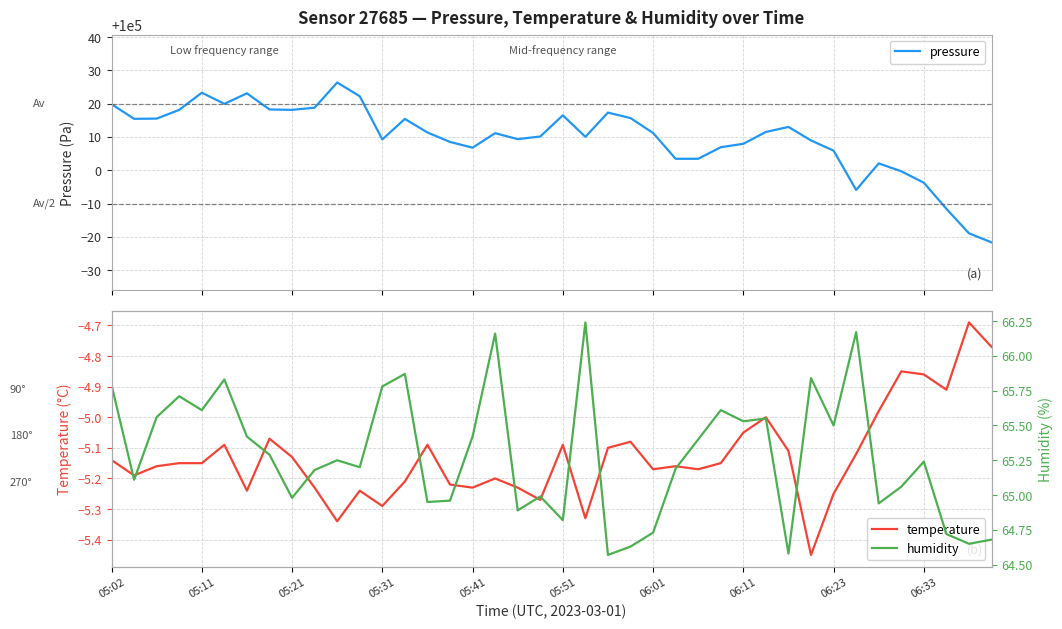

How many values in the humidity series exceed 65?

26